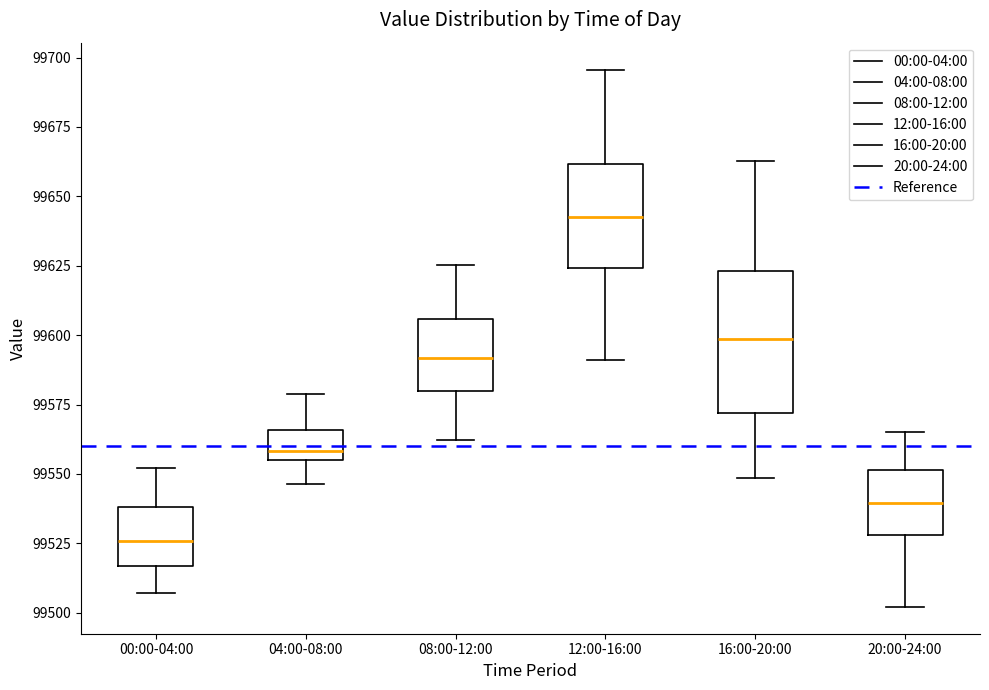

Reading left to right, transcribe this box plot: for each box, give where its median line is, the range the box spans, and where its two whiskers end, as read against the y-axis. The values are not printed on the chart, so give them approximately, as read against the axis.

00:00-04:00: median 99525, box 99515 to 99540, whiskers 99505 to 99550
04:00-08:00: median 99560, box 99555 to 99565, whiskers 99545 to 99580
08:00-12:00: median 99590, box 99580 to 99605, whiskers 99560 to 99625
12:00-16:00: median 99645, box 99625 to 99660, whiskers 99590 to 99695
16:00-20:00: median 99600, box 99570 to 99625, whiskers 99550 to 99665
20:00-24:00: median 99540, box 99530 to 99550, whiskers 99500 to 99565